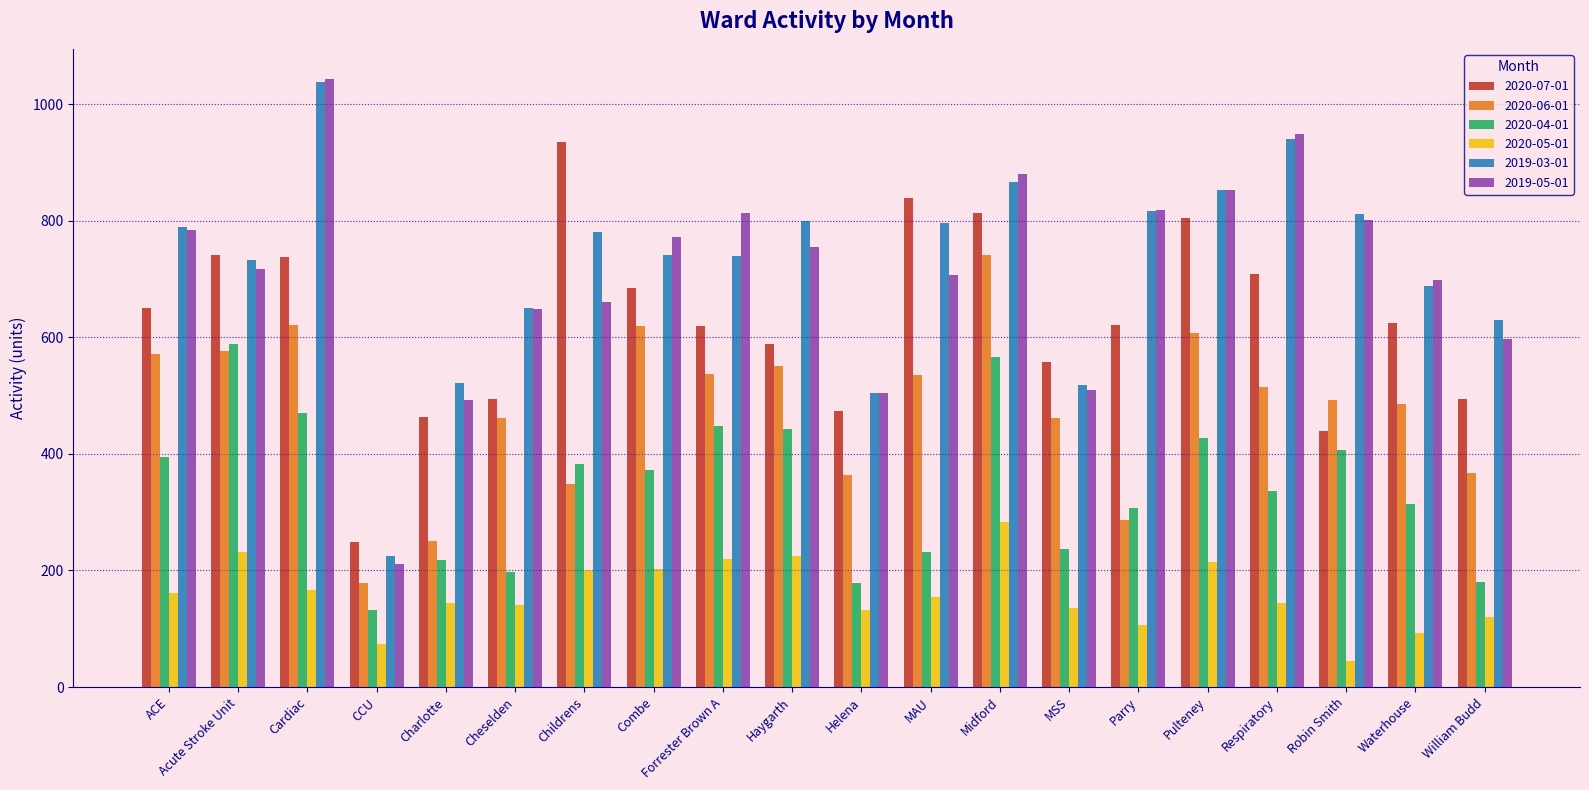

What is the spread (max minus min) of values at Cheselden?

509